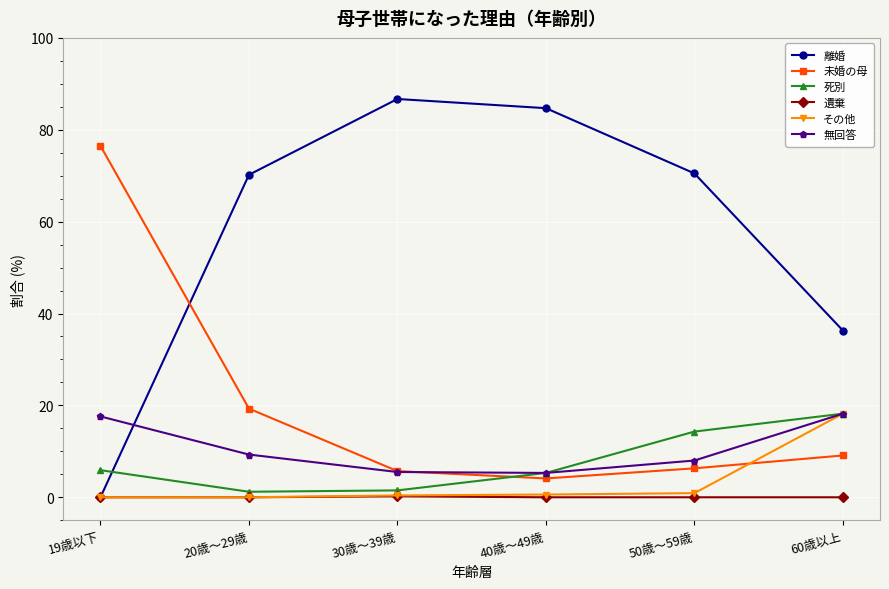

Is the value of 無回答 at 20歳～29歳 greater than the value of 離婚 at 20歳～29歳?

No